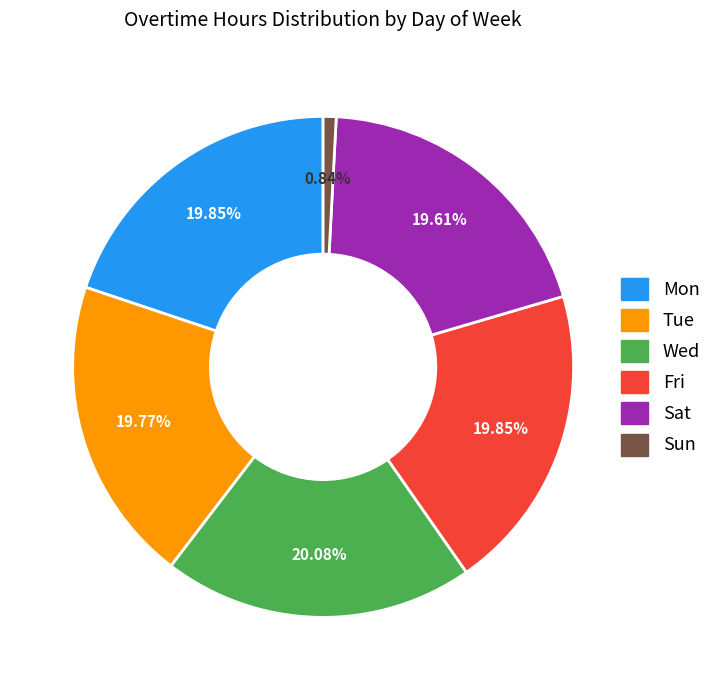

To the nearest percent, what is the combined percentage of Fri and Mon?

40%